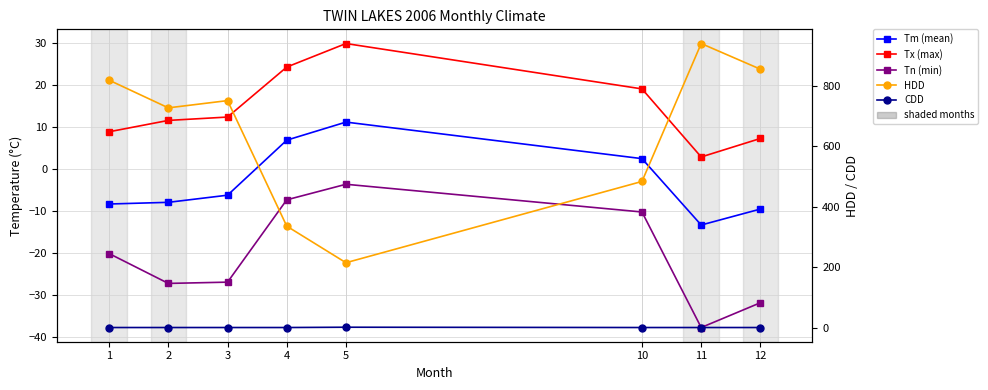

At how many categories does at least one series exceed 320?

7